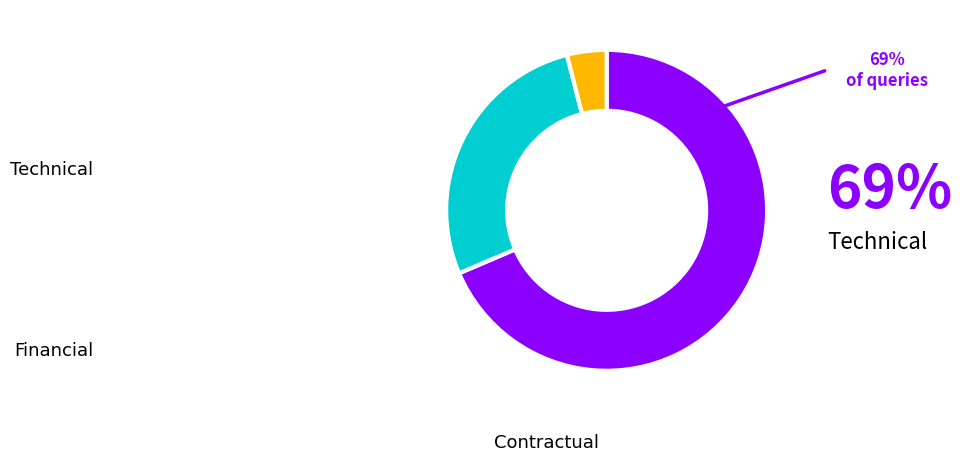

Count the number of slices in the pie.

3